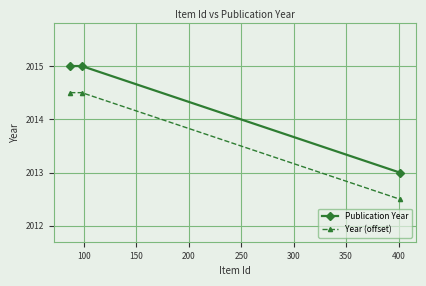

Which series has the largest total across all categories?

Publication Year